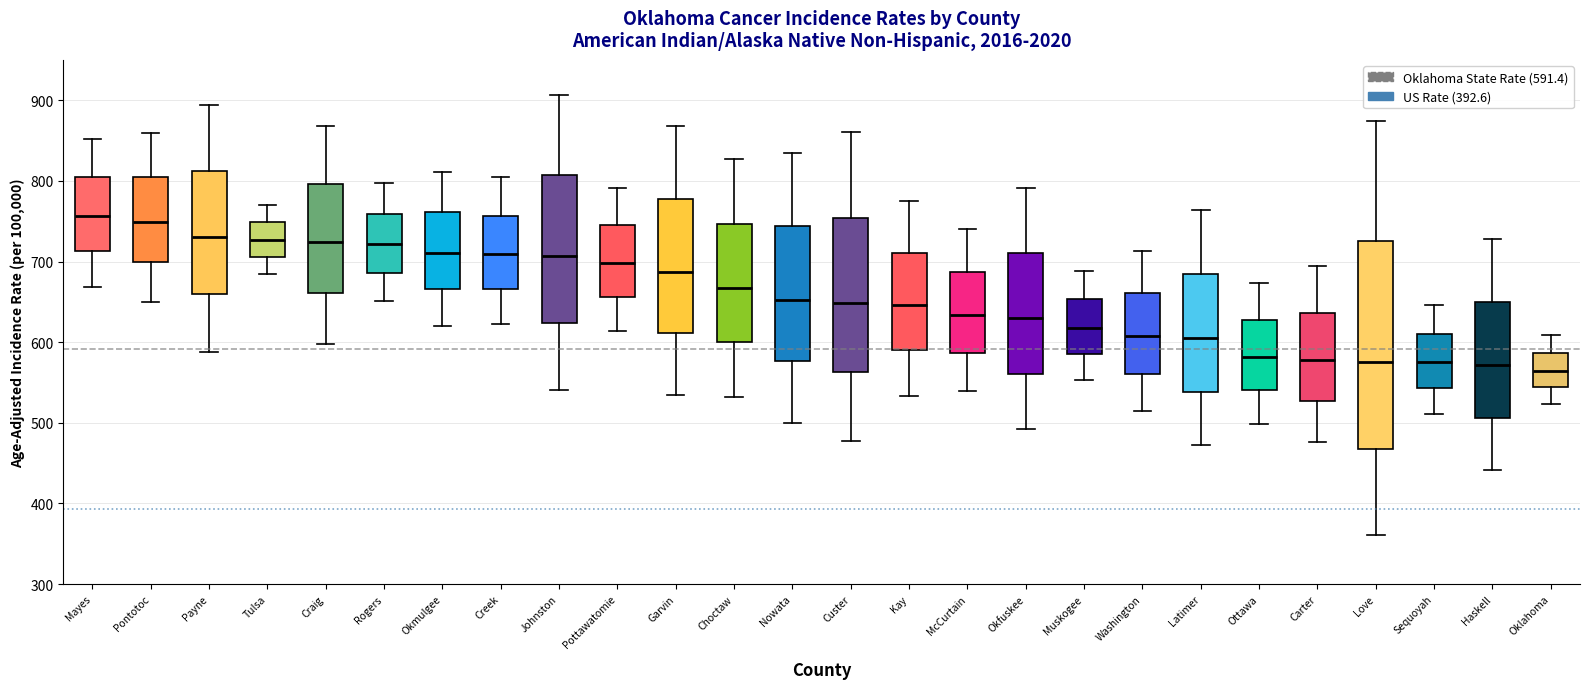

Where is the lower edge of the box for Love on the y-axis? The values are not printed on the chart, so give them approximately, as read against the axis.

470